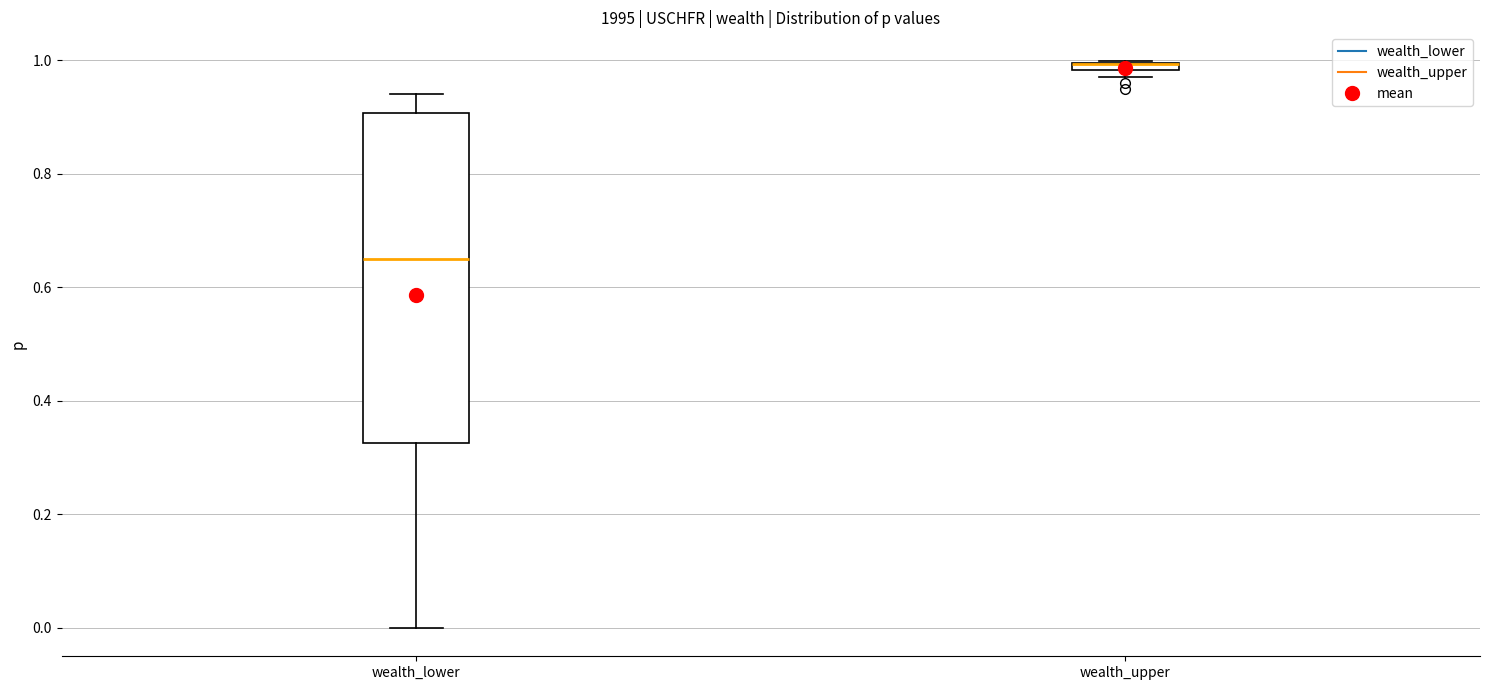

Where does the upper whisker of the box for wealth_lower end on the y-axis? The values are not printed on the chart, so give them approximately, as read against the axis.

0.94